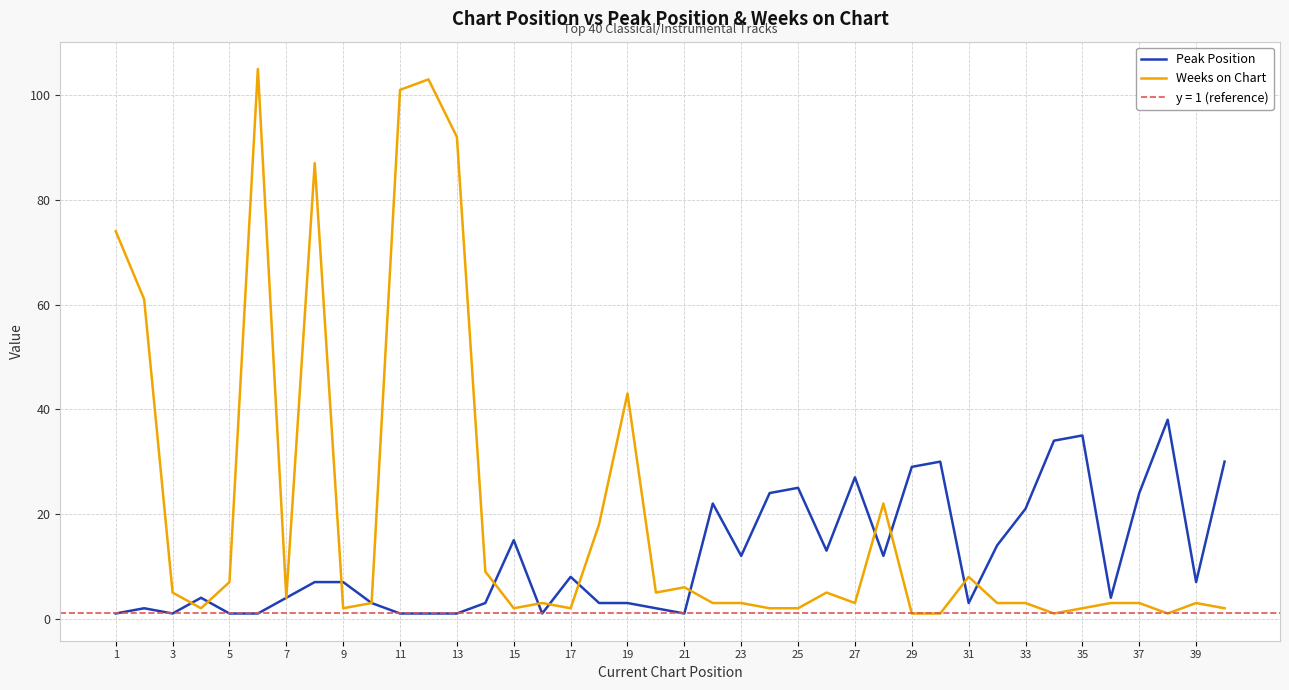

True or false: Weeks on Chart and Peak Position cross at least once.

True